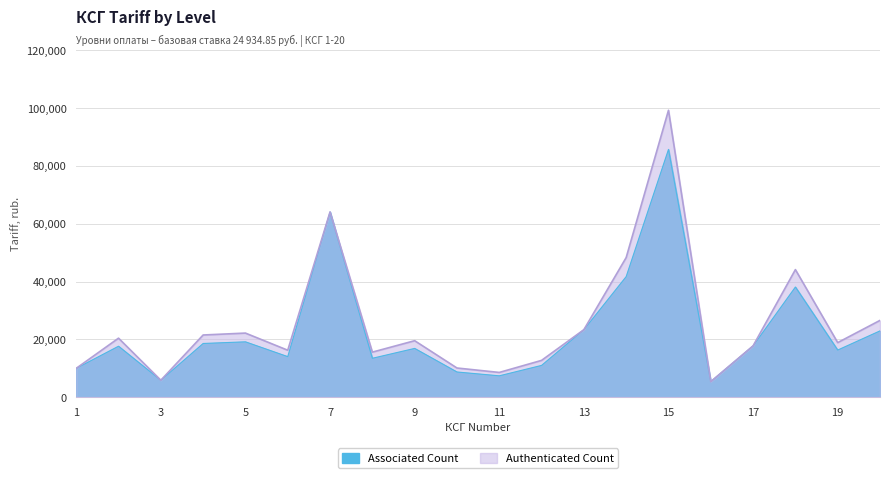

Which series has the widest spread of values?

Authenticated Count